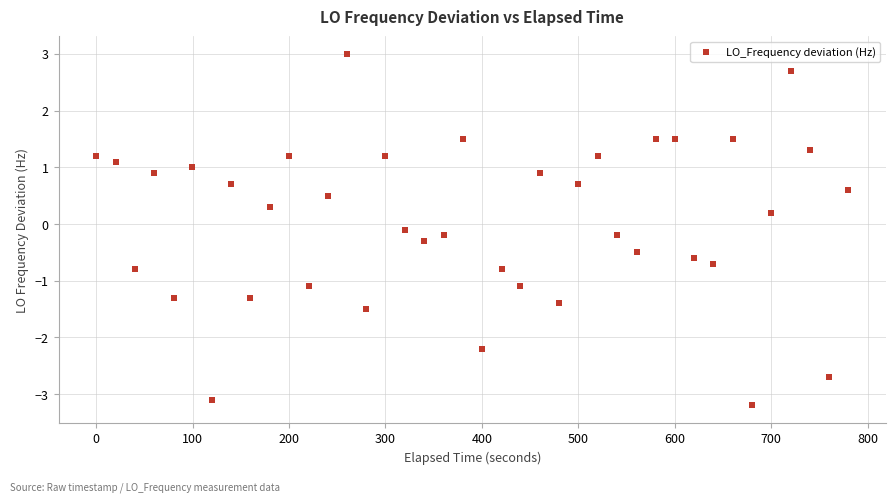

What is the range of X values (max minus min)?

780.1